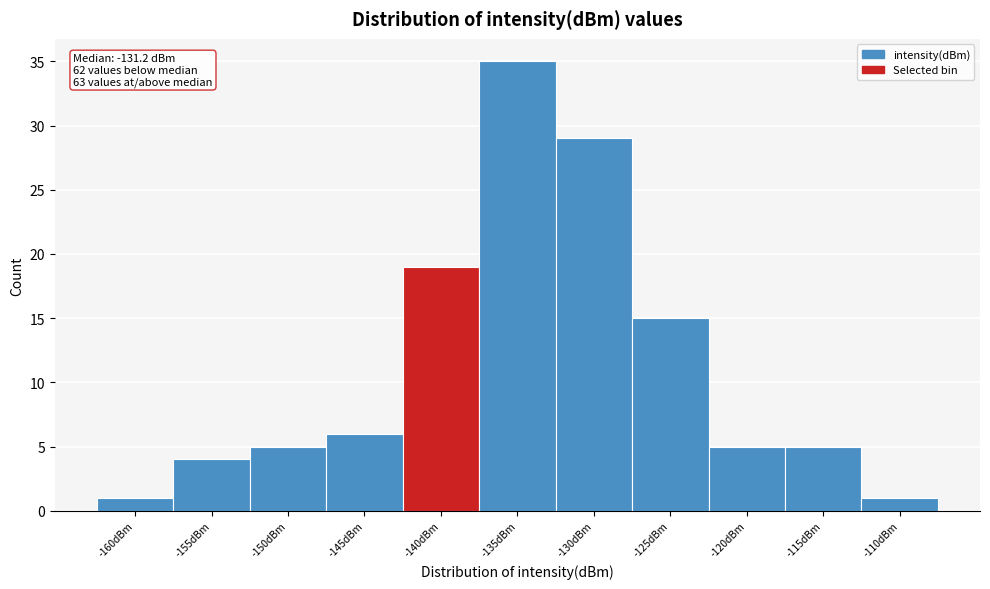

Reading left to right, transcribe all the data shown in this chart.

1	4	5	6	19	35	29	15	5	5	1